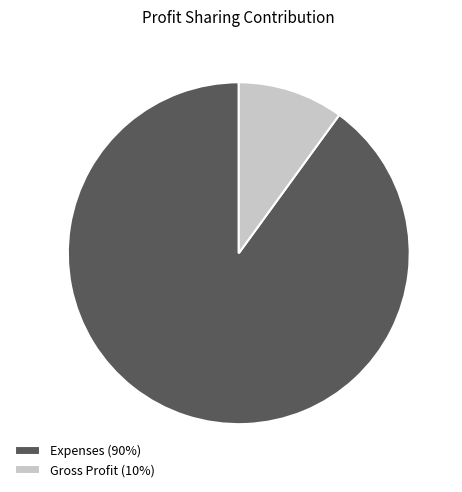

Which category accounts for the majority?

Expenses